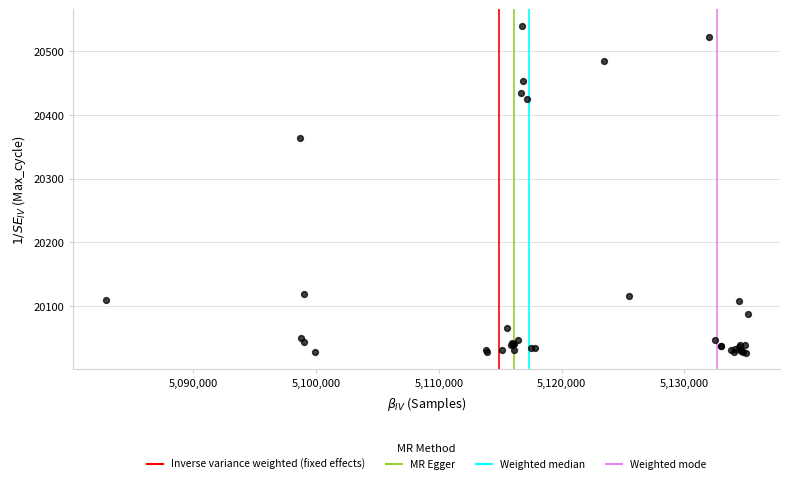

What Y value in the scatter plot is closest to 20283?

20363